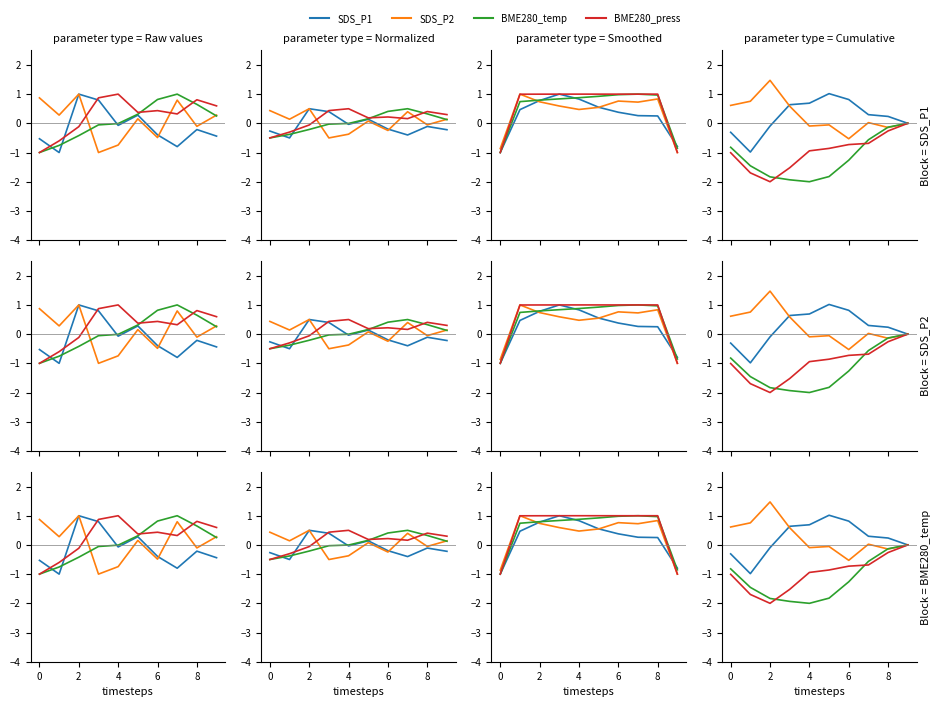

What is the approximate value of BME280_temp at 8?

-0.1